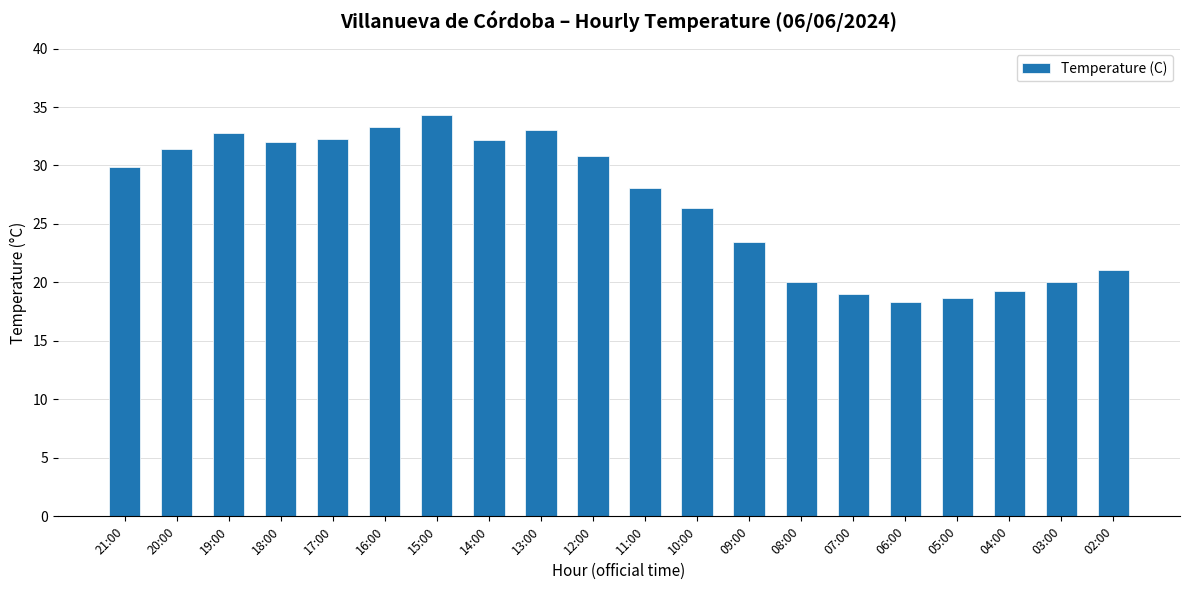

Is it true that the value at 02:00 is 21.1?

True